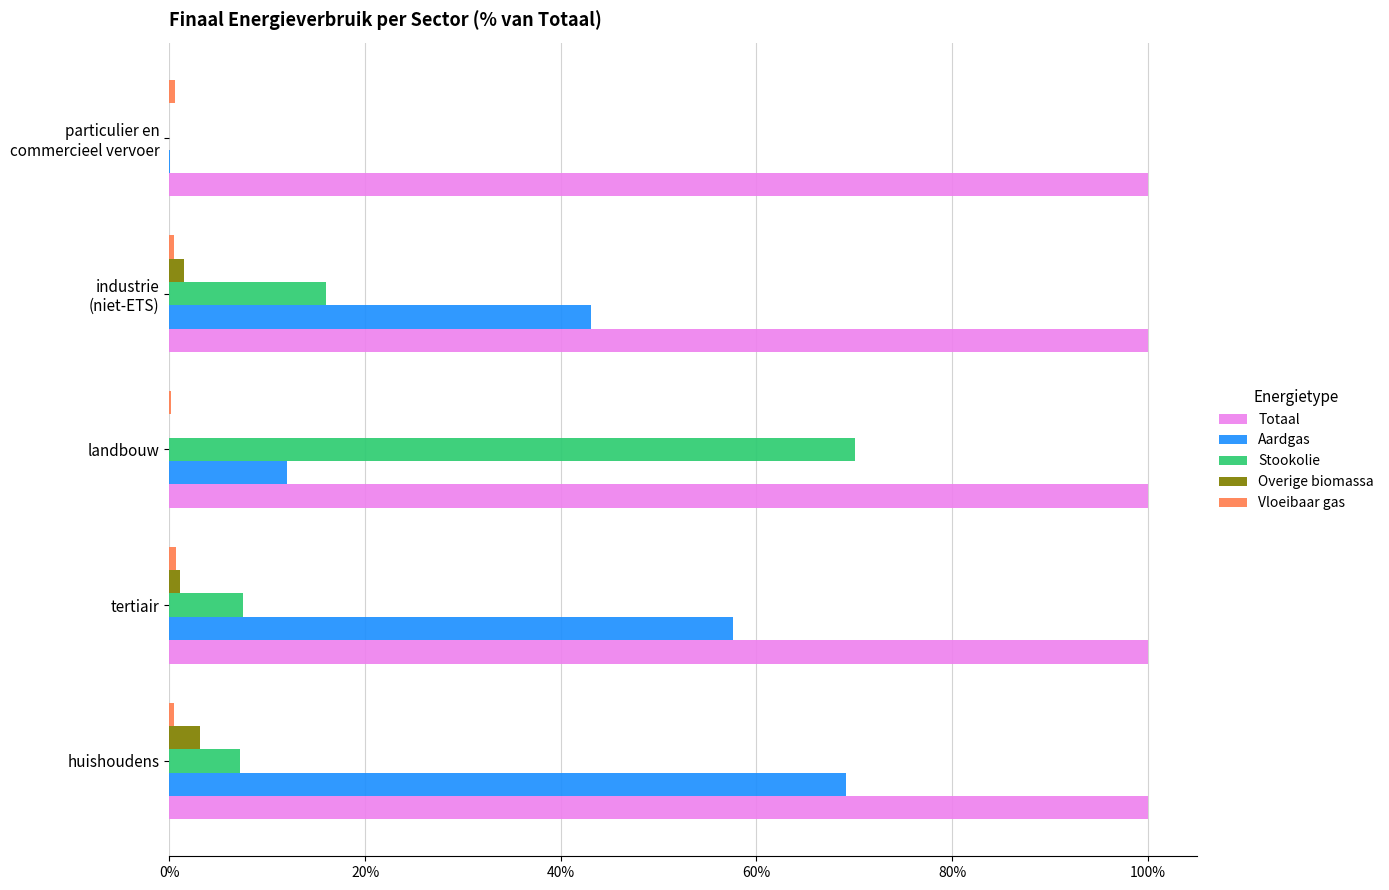

Is it true that Totaal equals 179.8 at huishoudens?

False